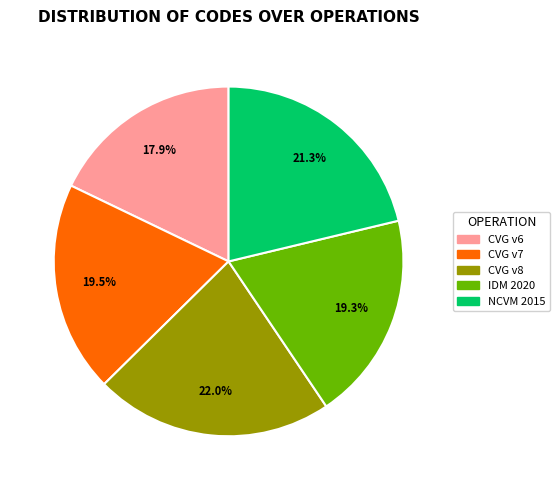

Does any single category account for the majority?

No